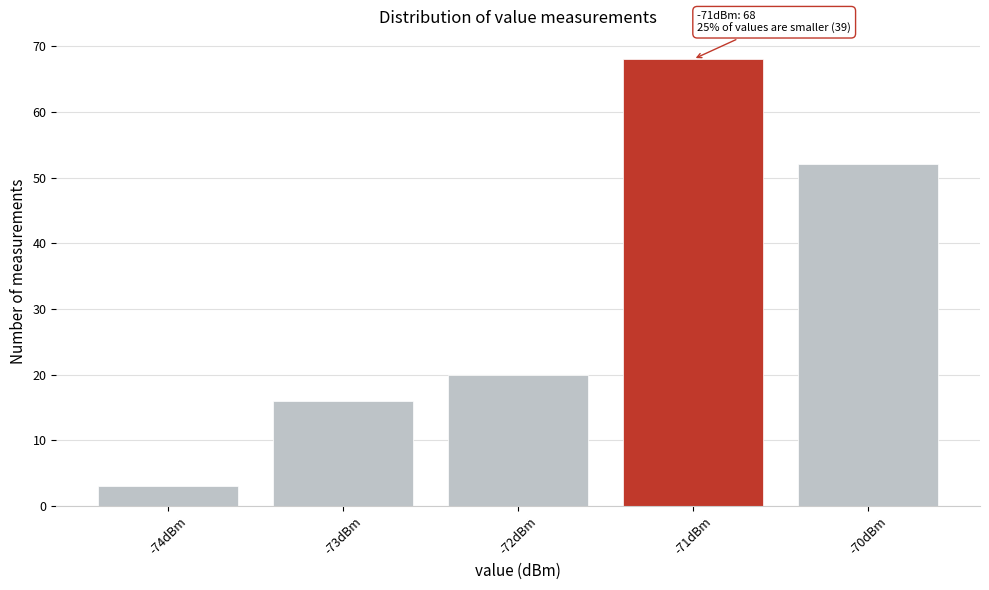

Reading left to right, extract all data points from this chart.

3	16	20	68	52